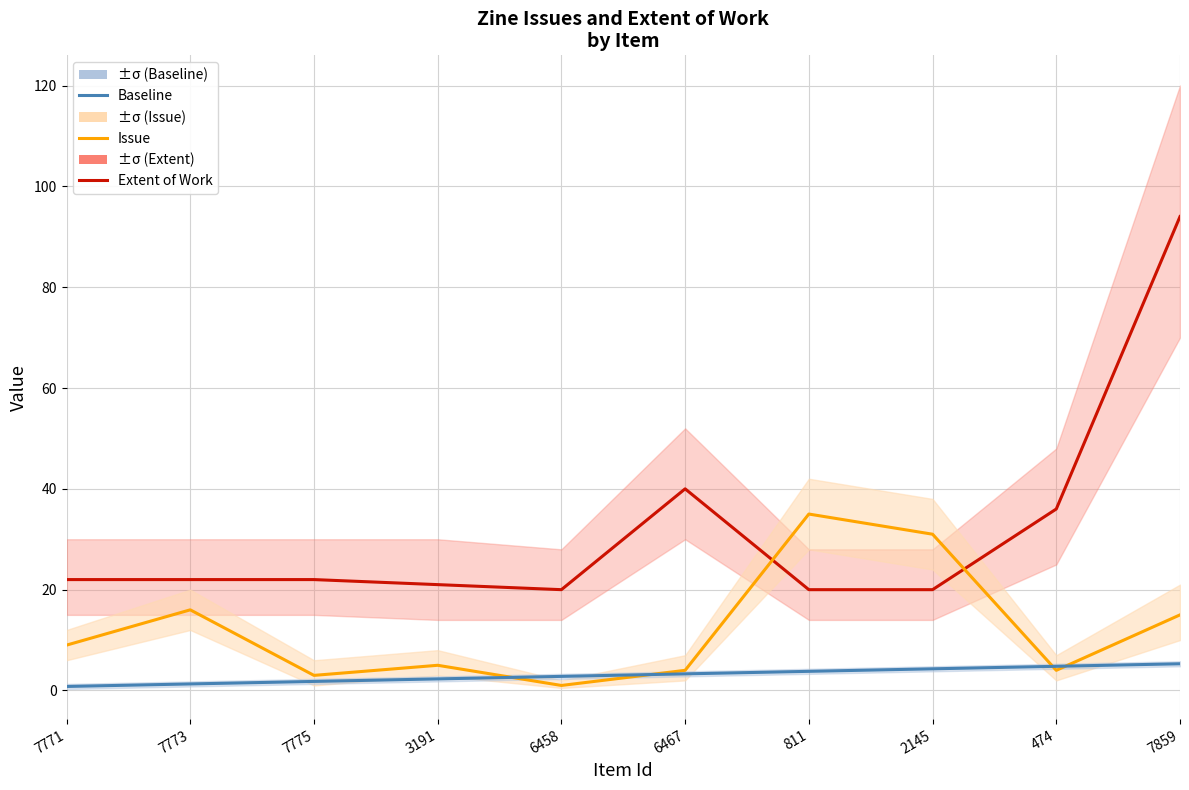

The Extent of Work series shows 54.0 at 6467. True or false?

False